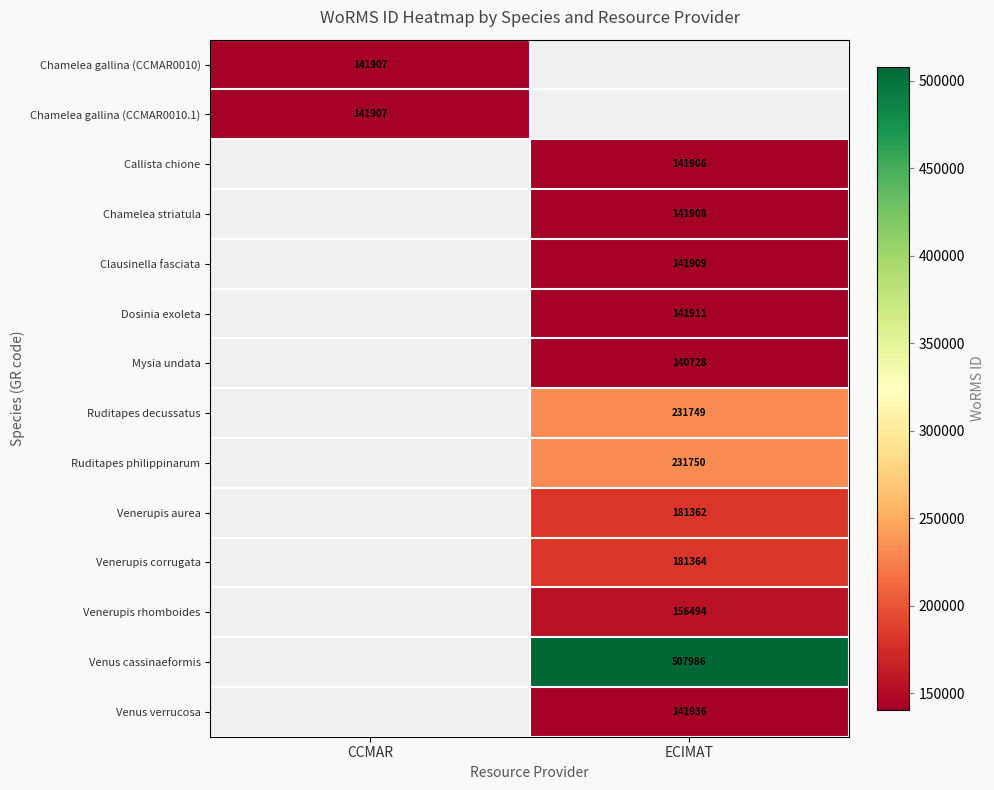

True or false: Venus verrucosa has a value of 141936 at ECIMAT.

True